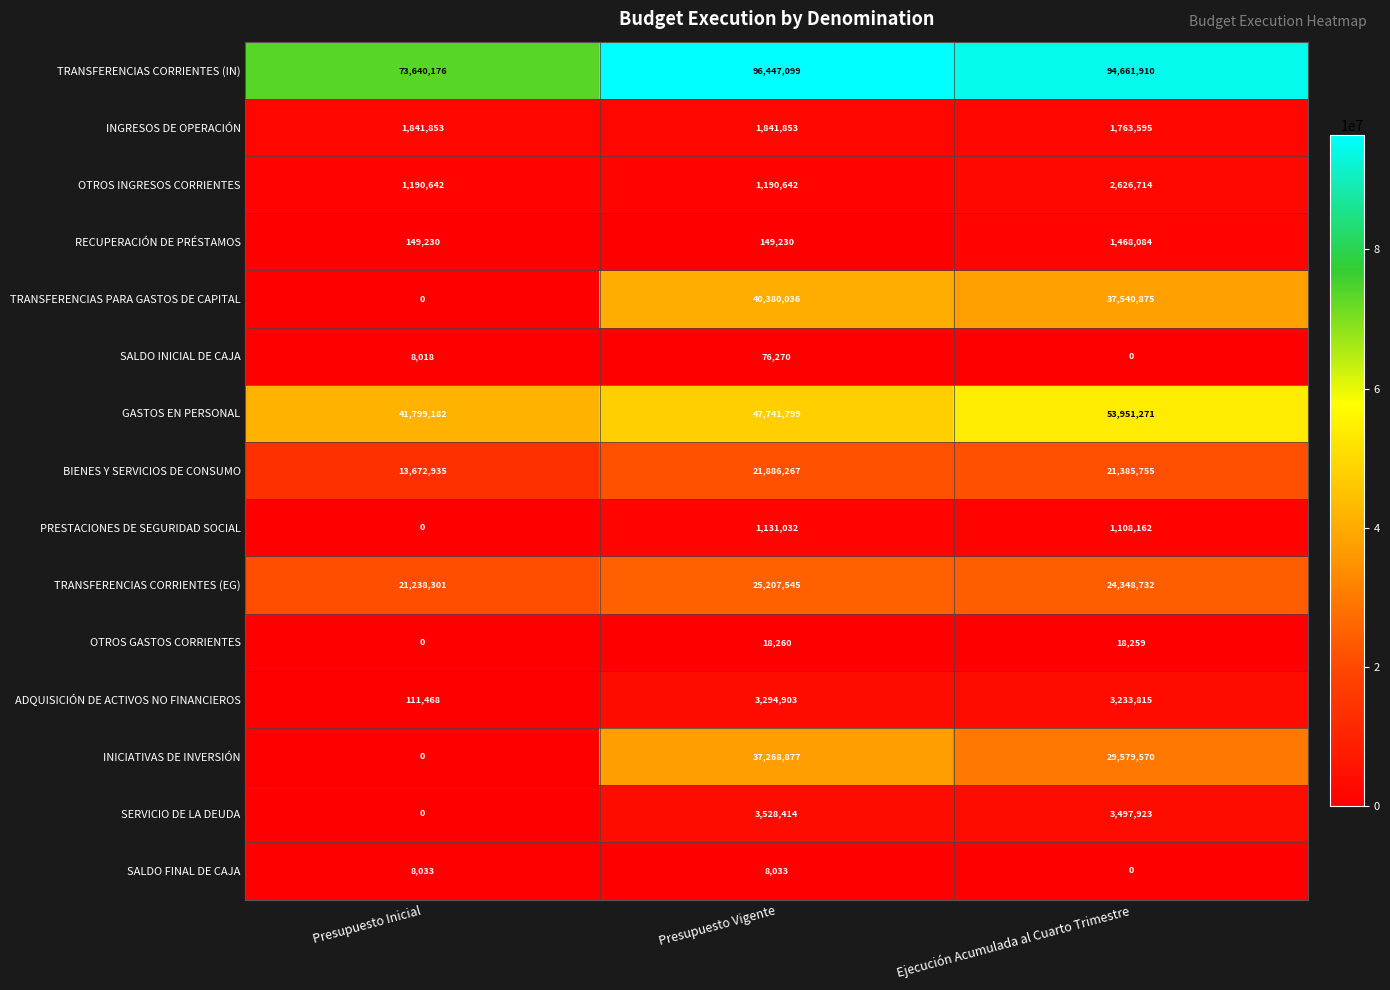

What is the highest value of the INICIATIVAS DE INVERSIÓN series?

37268877